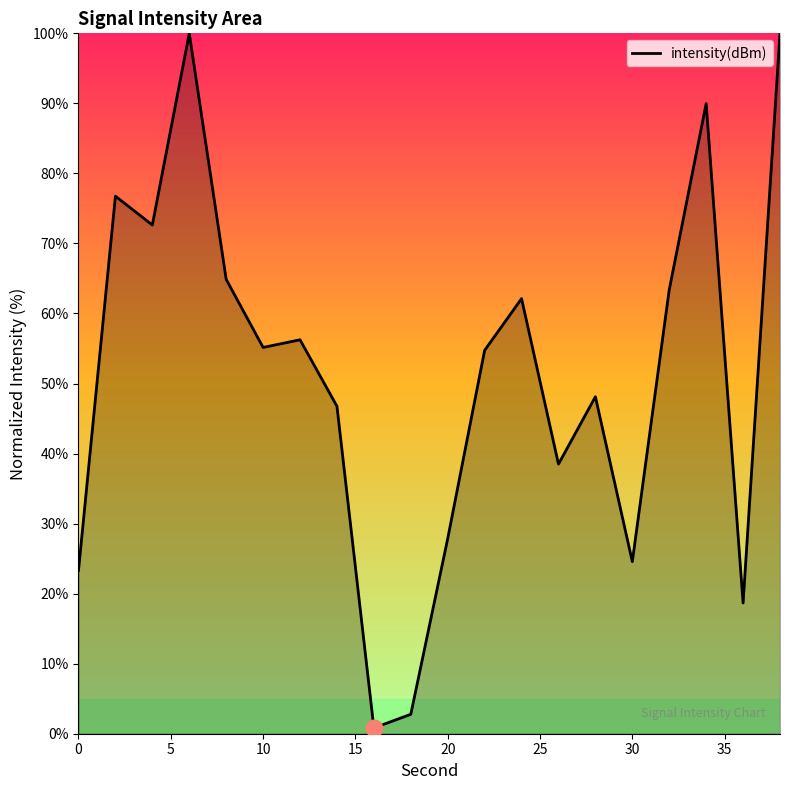

What is the greatest value displayed?

100.0